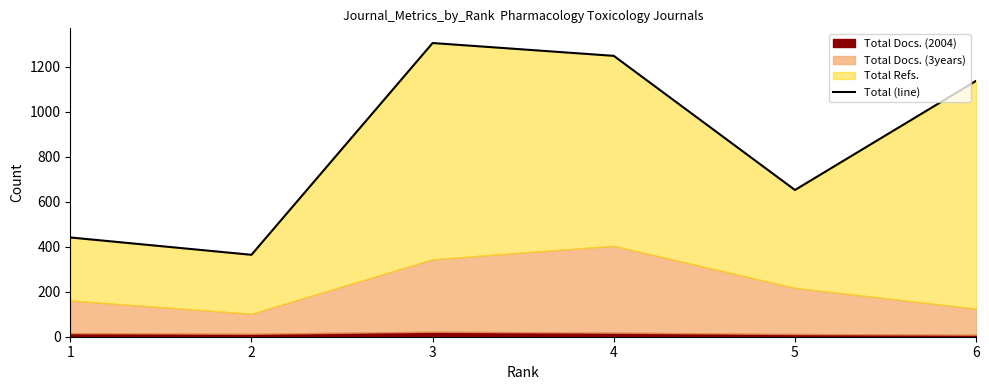

True or false: there are more than 0 points higher than both neighbors.

True